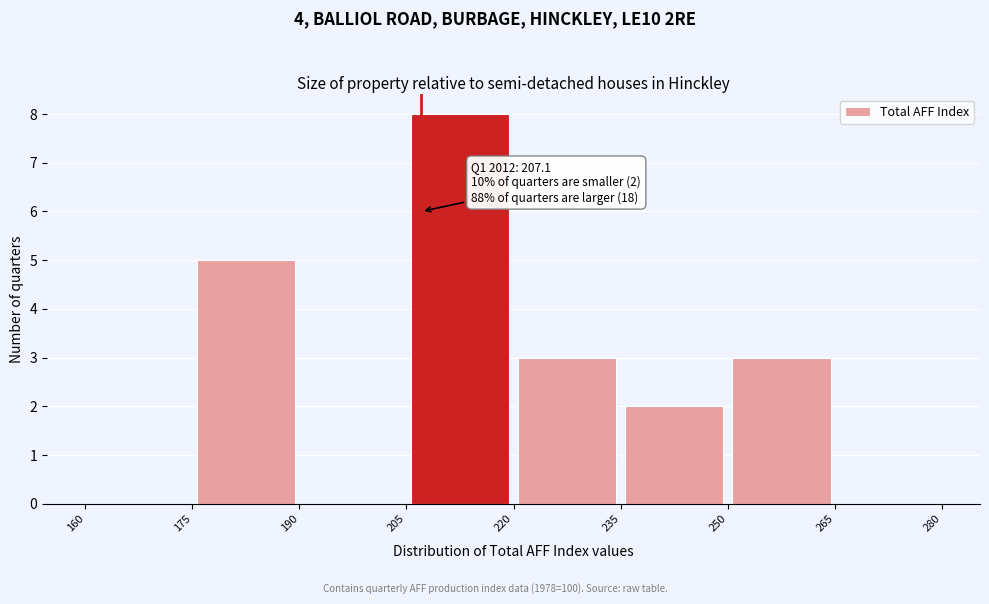

Over which range of the x-axis is the bar tallest?

205 to 220